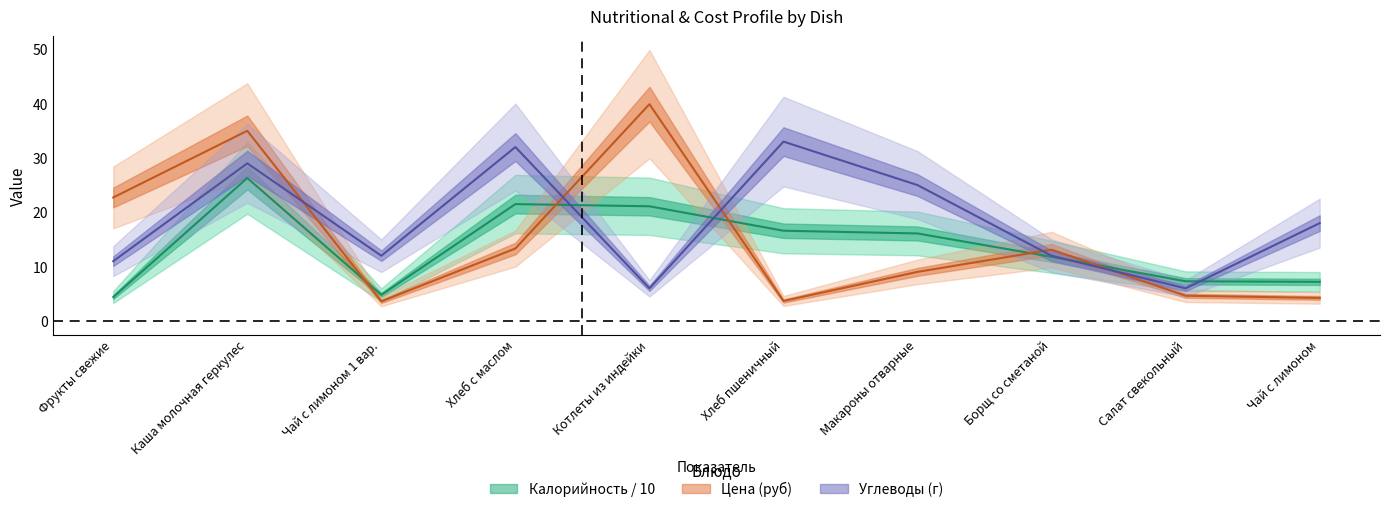

What is the maximum value for Цена (руб)?

39.9